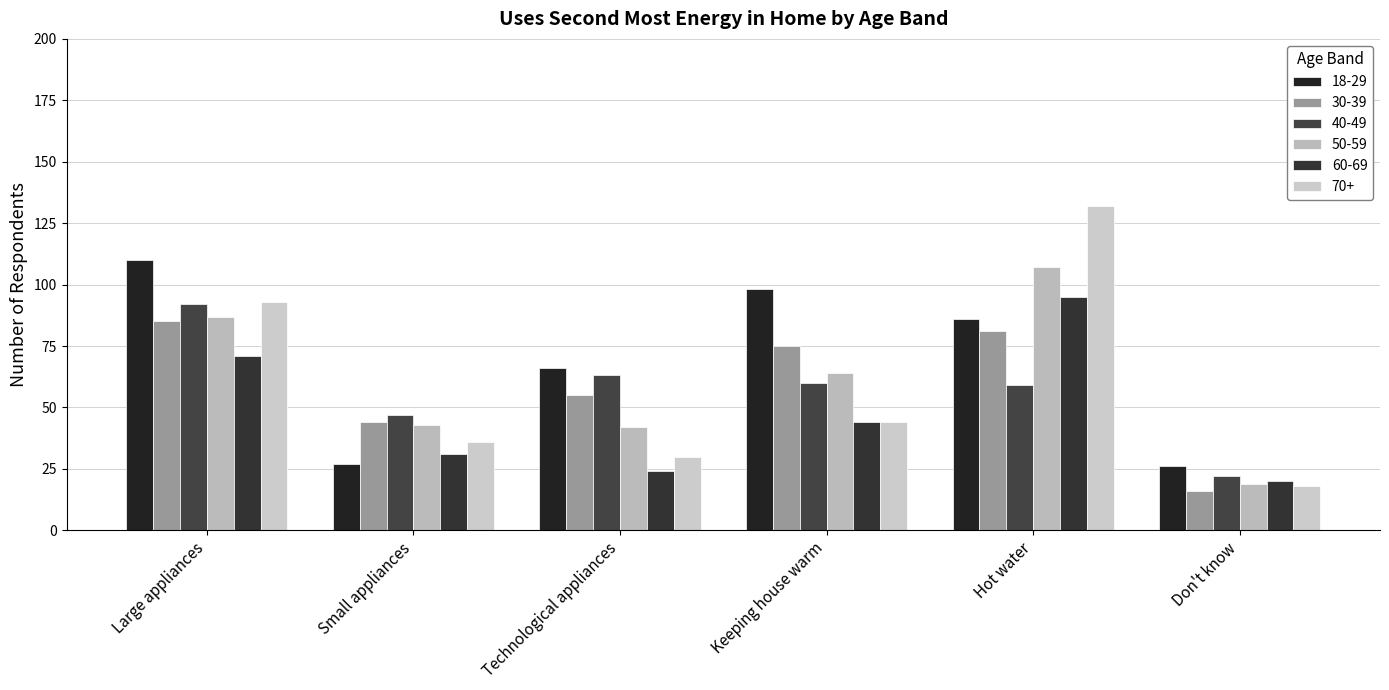

What is the average value of the 18-29 series?

69